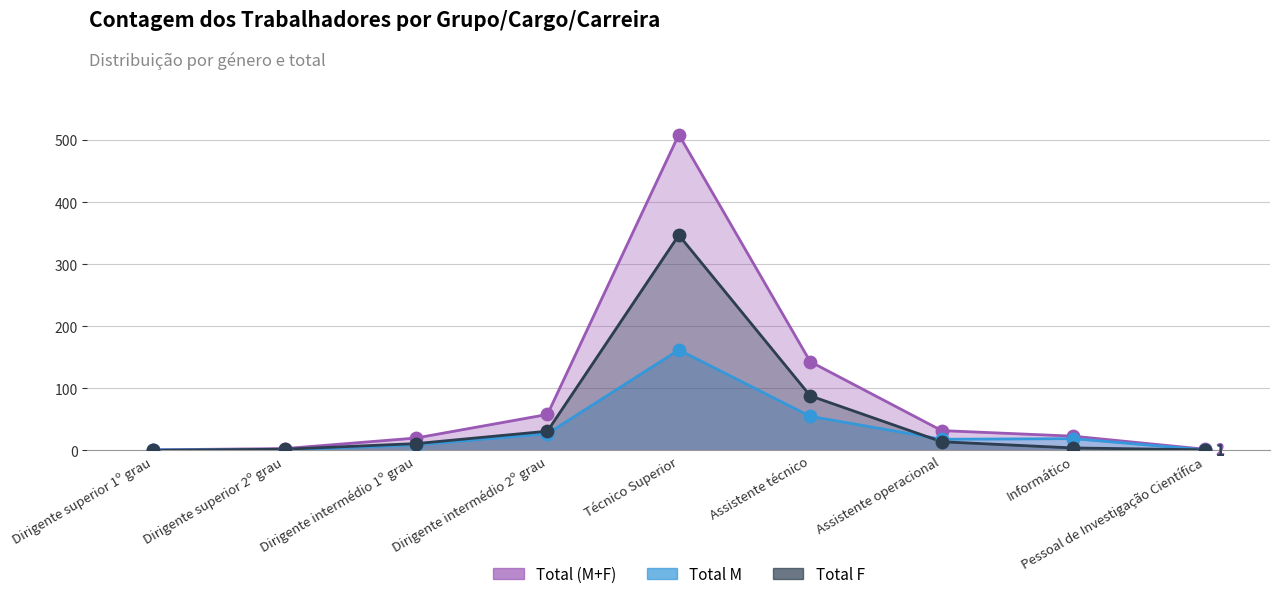

Which series reaches the minimum Y coordinate?

Total F